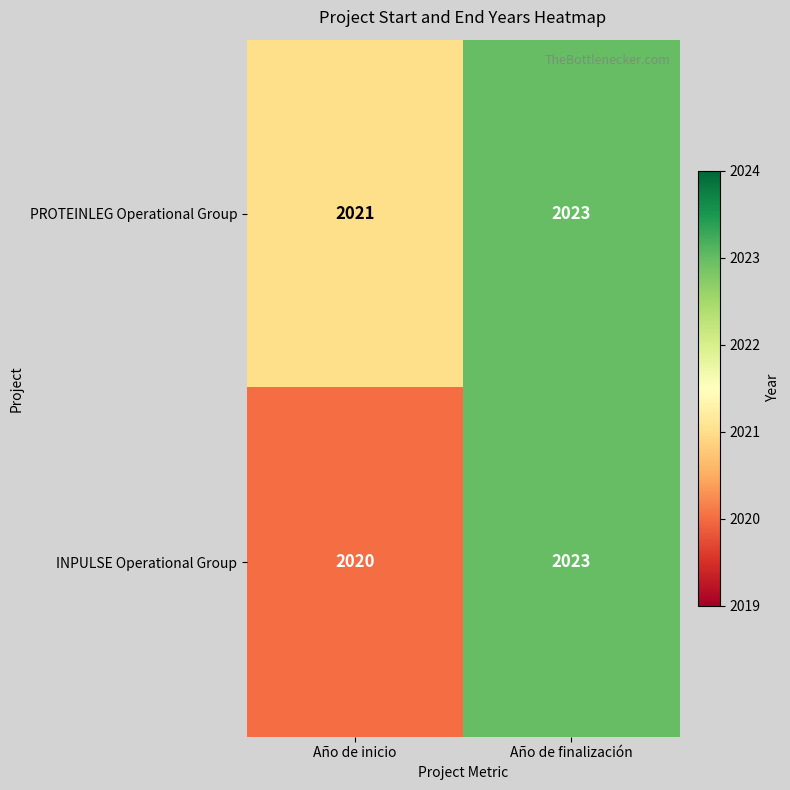

Is it true that PROTEINLEG Operational Group equals 2021 at Año de inicio?

True